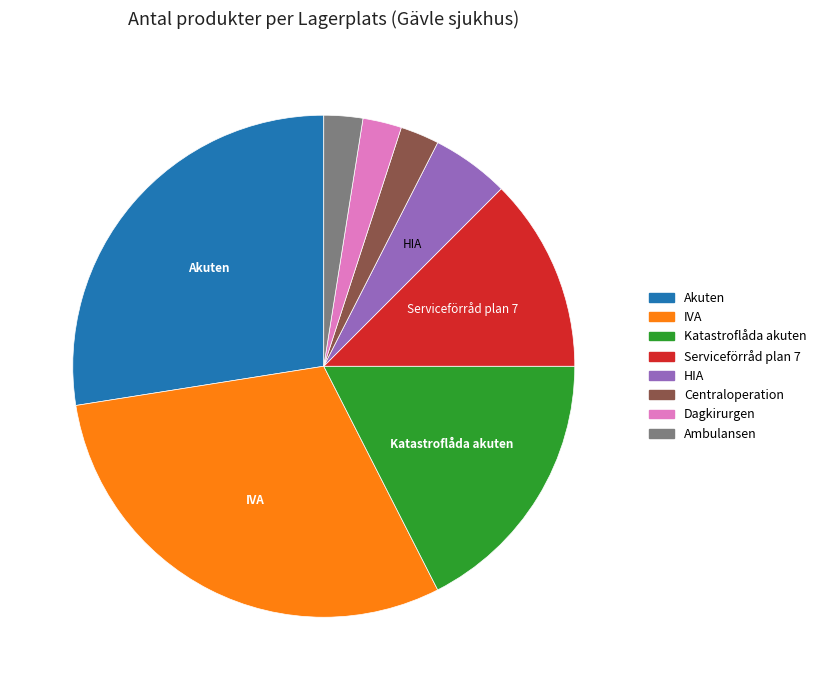

Which has a higher value, Ambulansen or HIA?

HIA